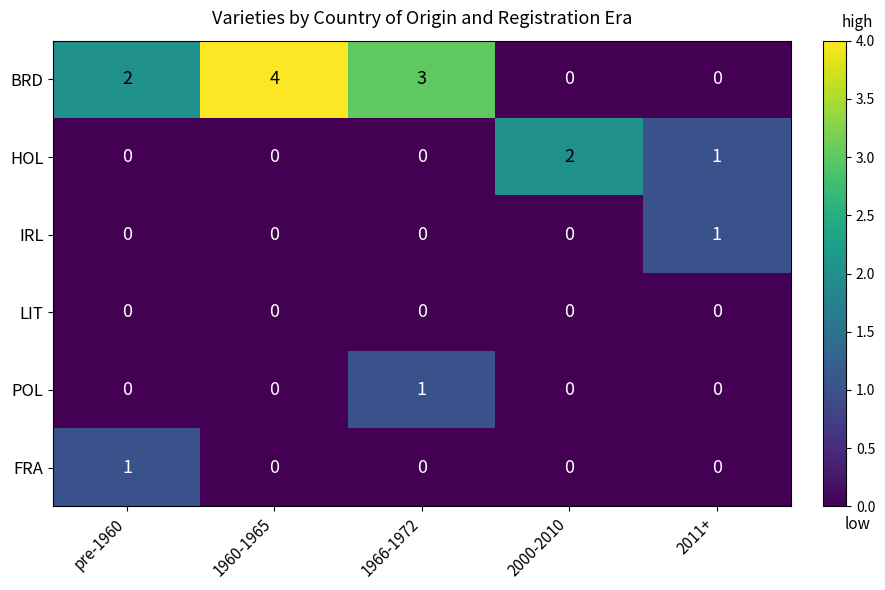

Between pre-1960 and 2011+, which series saw the biggest shift?

BRD